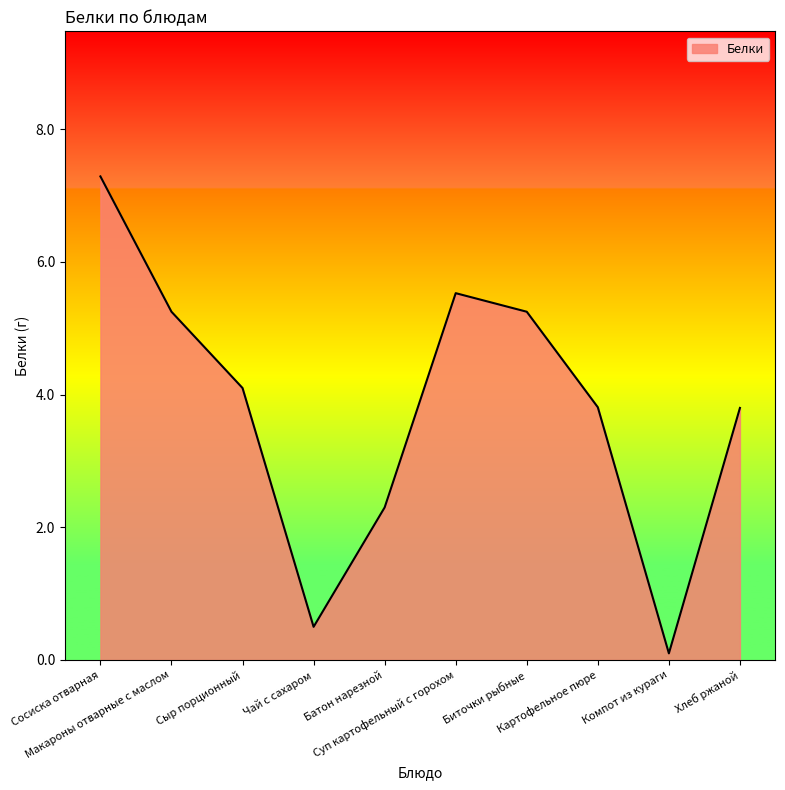

How many lines are shown in the chart?

1